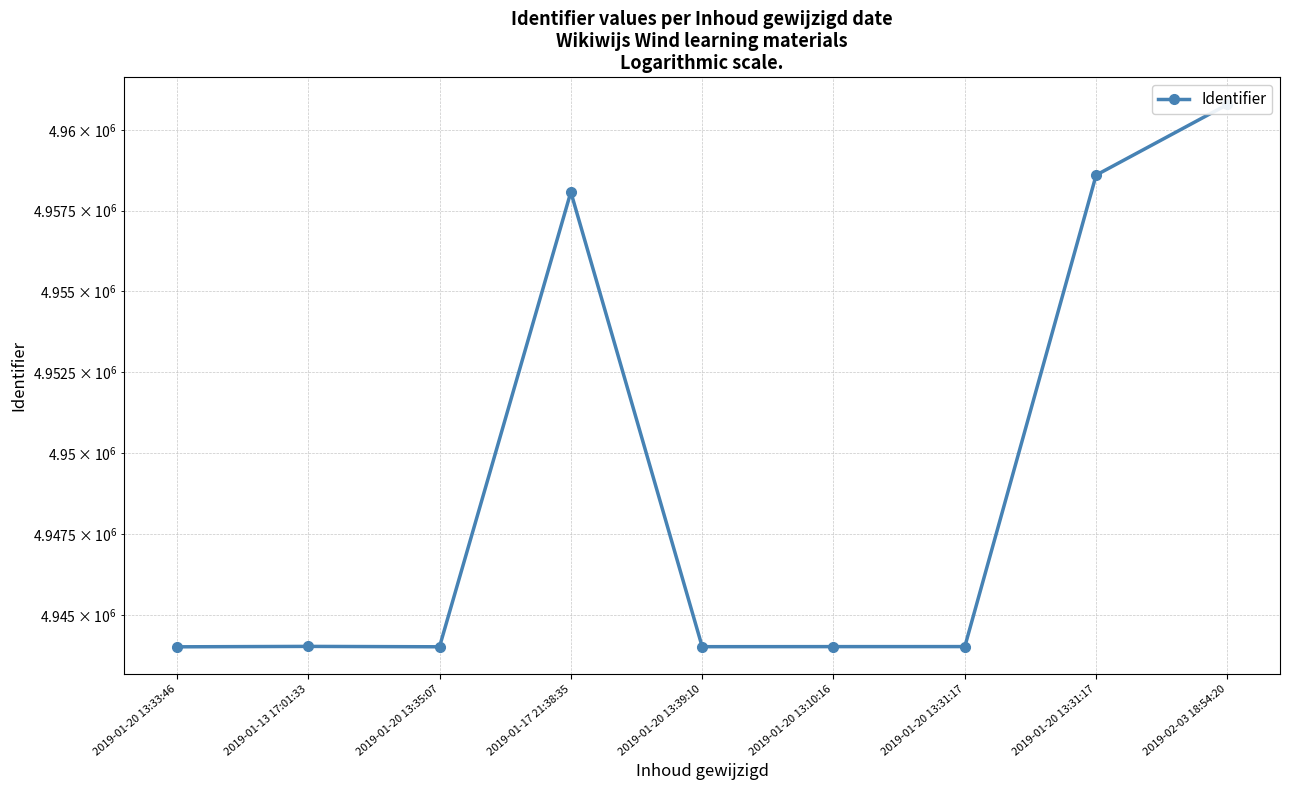

Is it true that the value at 2019-01-20 13:31:17 is 4958597?

True